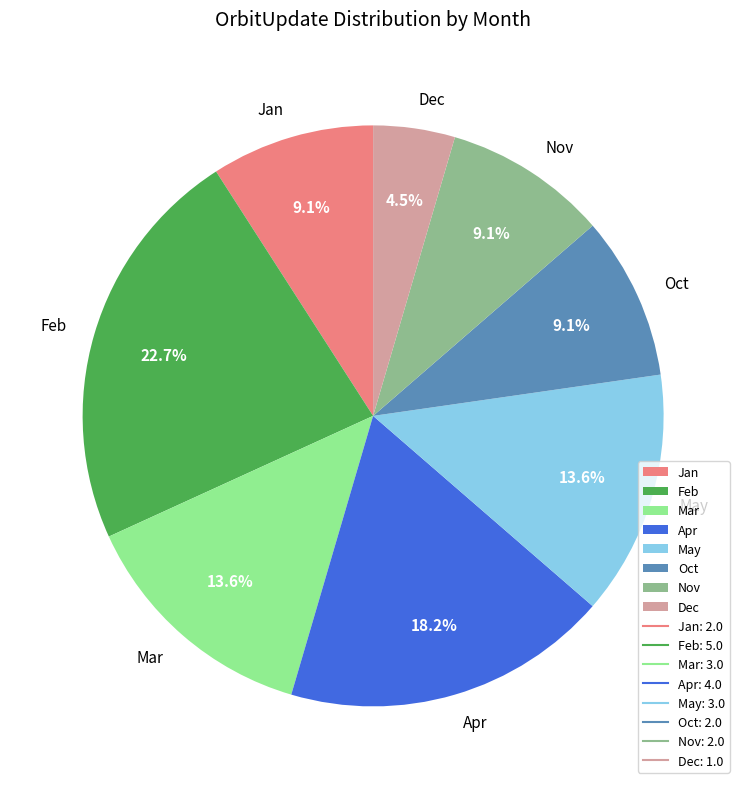

To the nearest percent, what portion does May represent?

14%